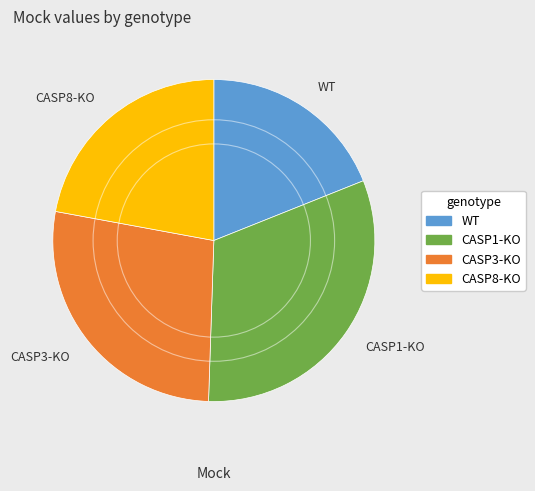

Between WT and CASP1-KO, which is larger?

CASP1-KO